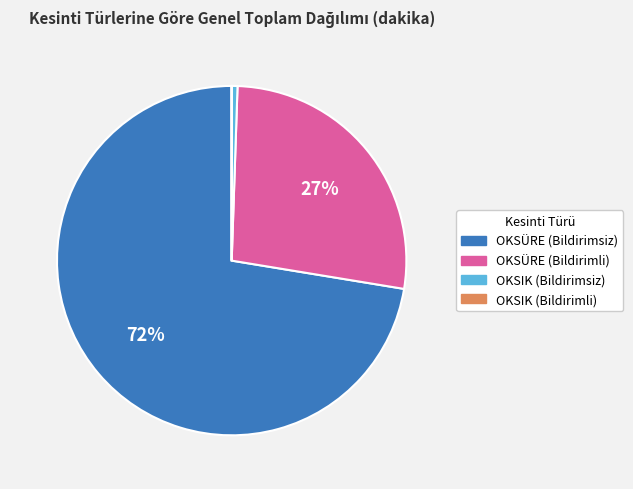

Which slice is the largest?

OKSÜRE (Bildirimsiz)